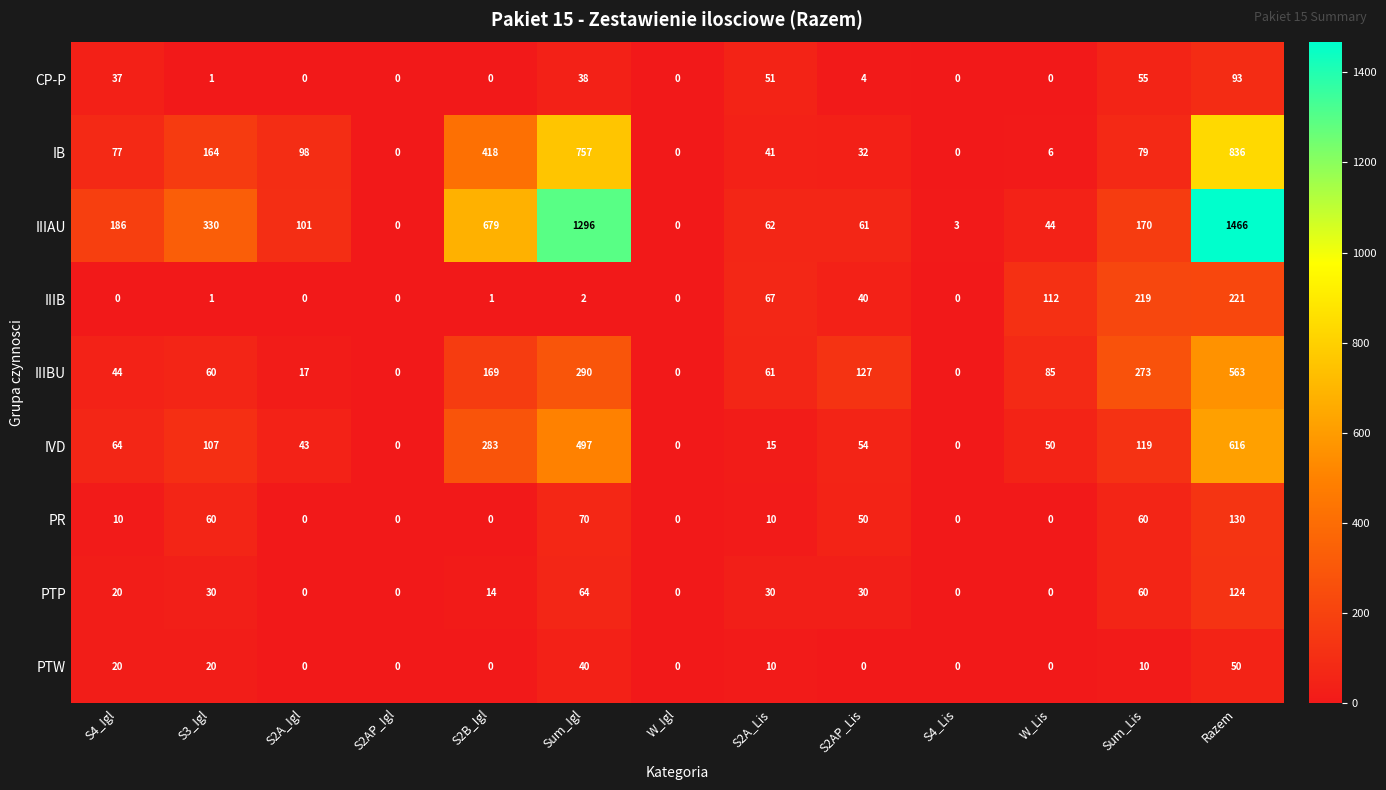

The value of IIIAU at Sum_Igl is 889. True or false?

False